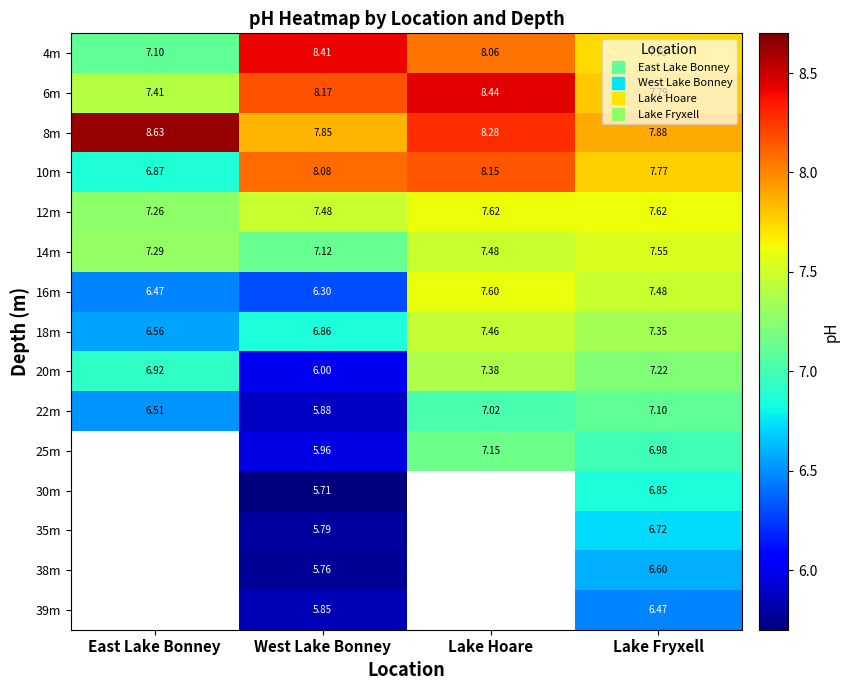

The value of 14m at East Lake Bonney is 7.3. True or false?

True